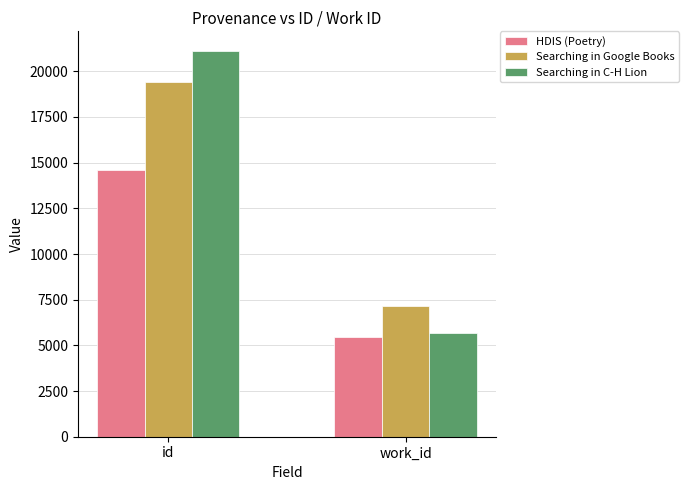

What is the difference between the highest and lowest values at work_id?

1697